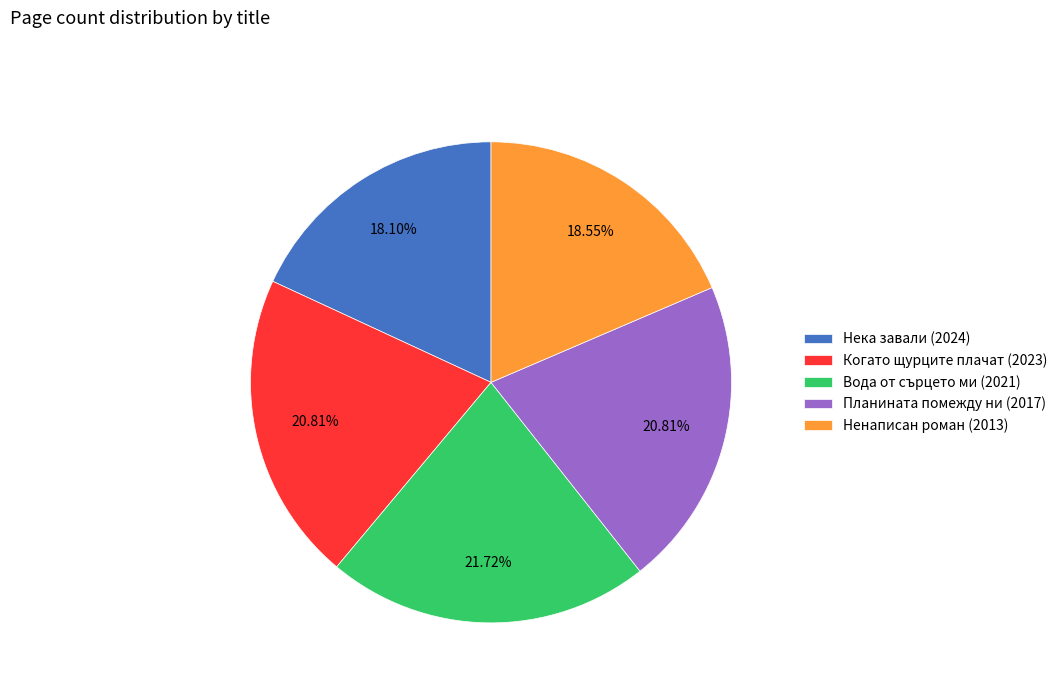

What percentage is the Вода от сърцето ми (2021) slice, to the nearest percent?

22%